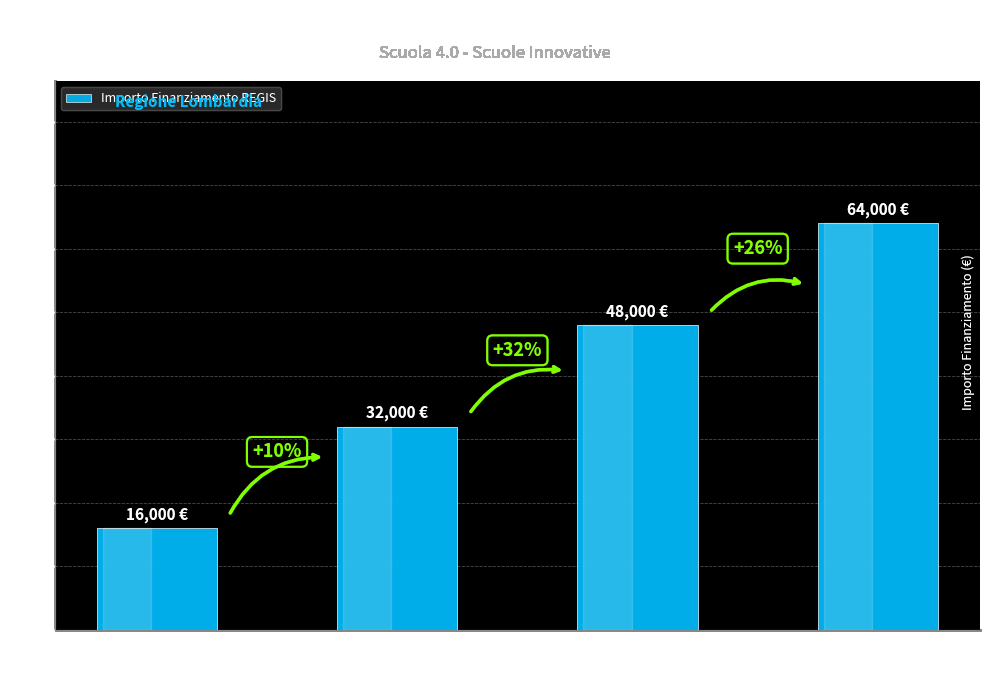

List the labels in order of value, largest first.

Fascia C
Inv 1.1, Fascia A
Inv 3.2, Fascia B
Inv 3.2, Fascia C
Inv 3.2